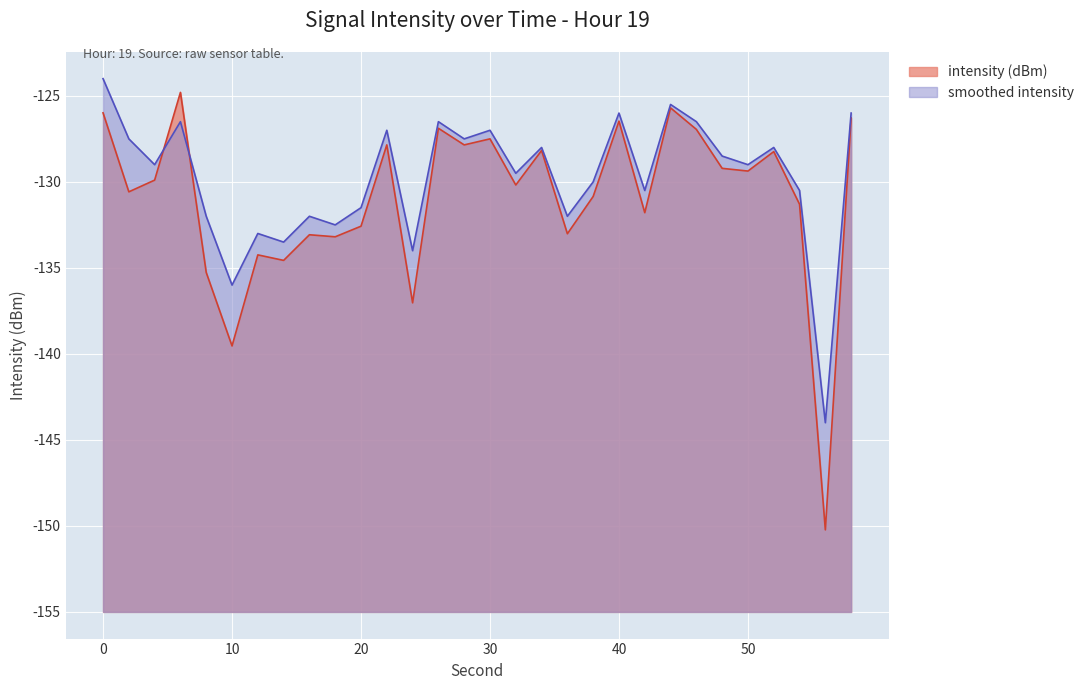

What is the total value across all series at 32?

50.3